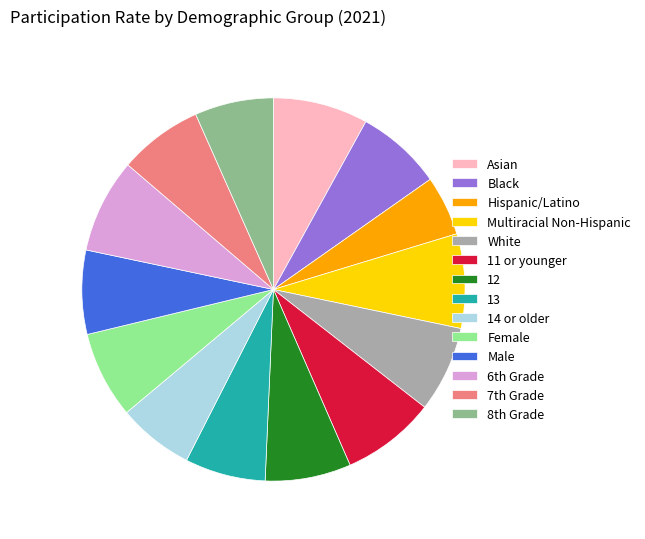

Count the number of slices in the pie.

14